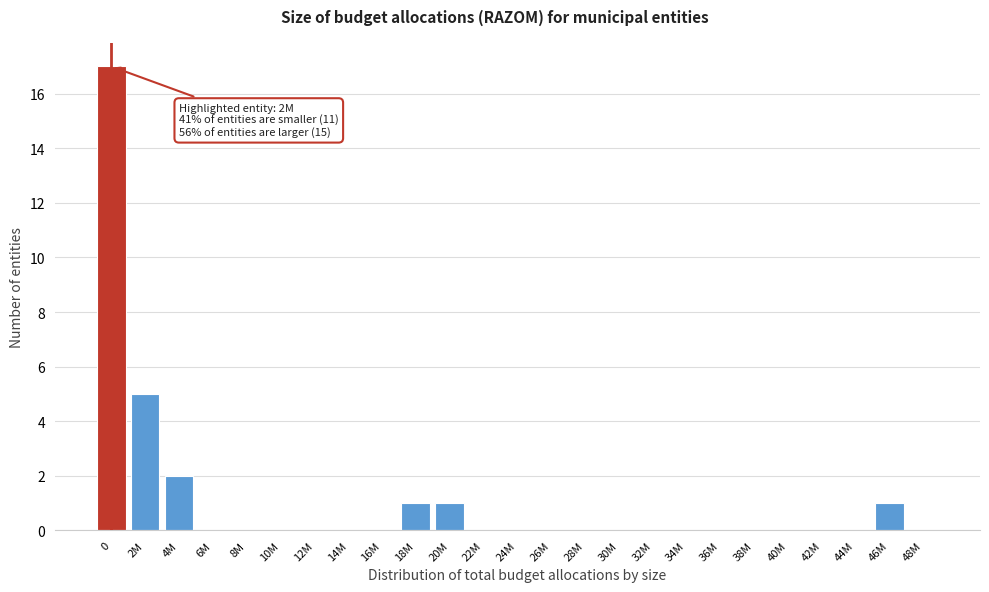

Reading left to right, transcribe all the data shown in this chart.

0=17	2M=5	4M=2	6M=0	8M=0	10M=0	12M=0	14M=0	16M=0	18M=1	20M=1	22M=0	24M=0	26M=0	28M=0	30M=0	32M=0	34M=0	36M=0	38M=0	40M=0	42M=0	44M=0	46M=1	48M=0